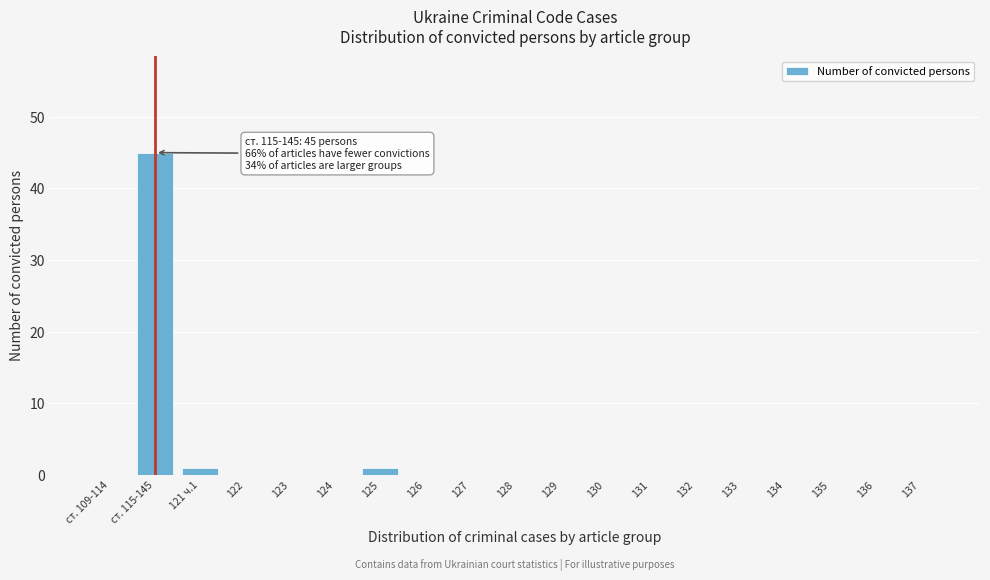

What is the sum of all values?

47